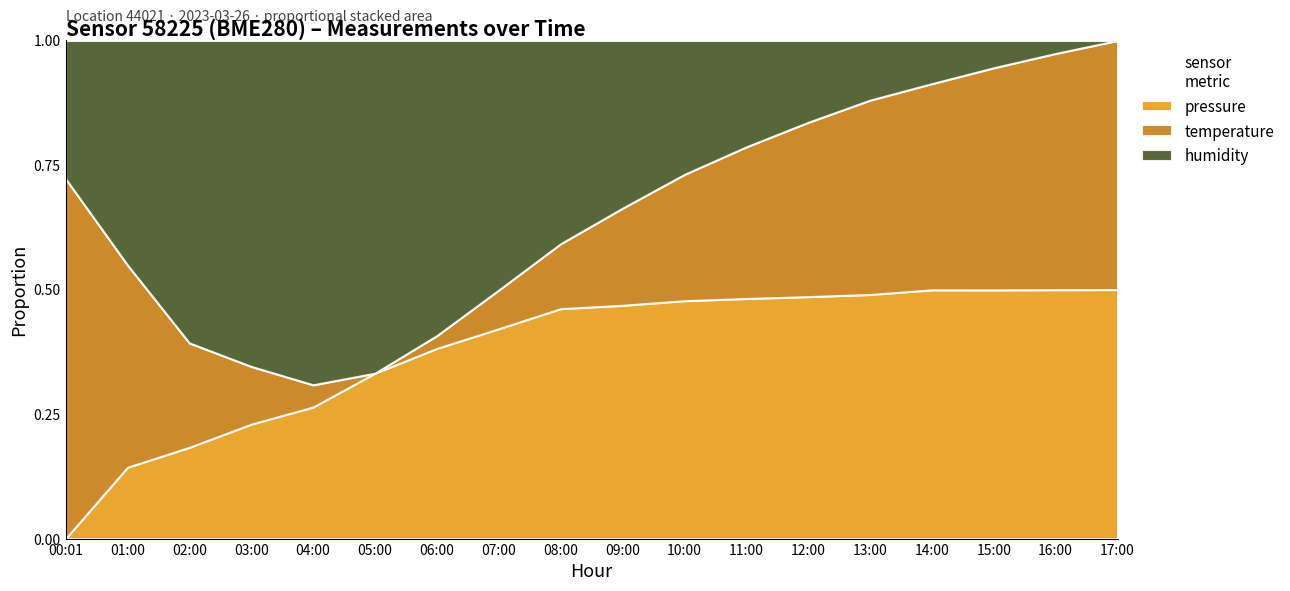

Which has a higher value, 00:01 or 10:00?

10:00